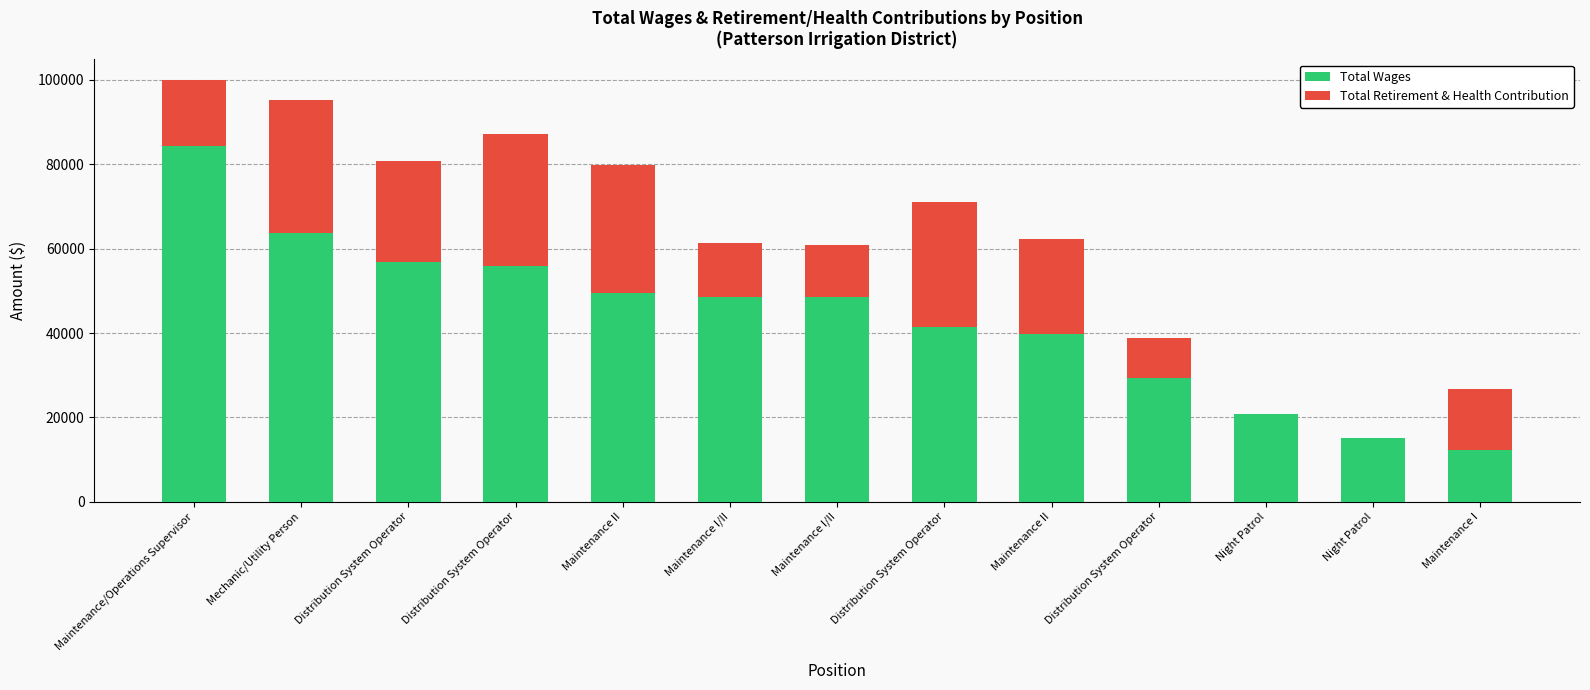

Count the number of data series in this chart.

2